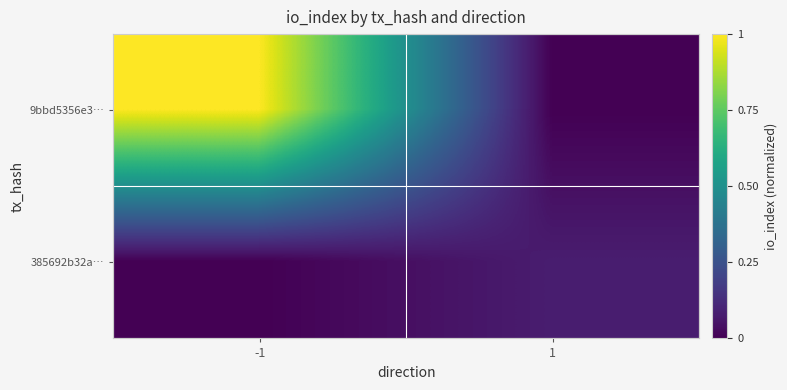

At which category is the sum across all series the highest?

-1